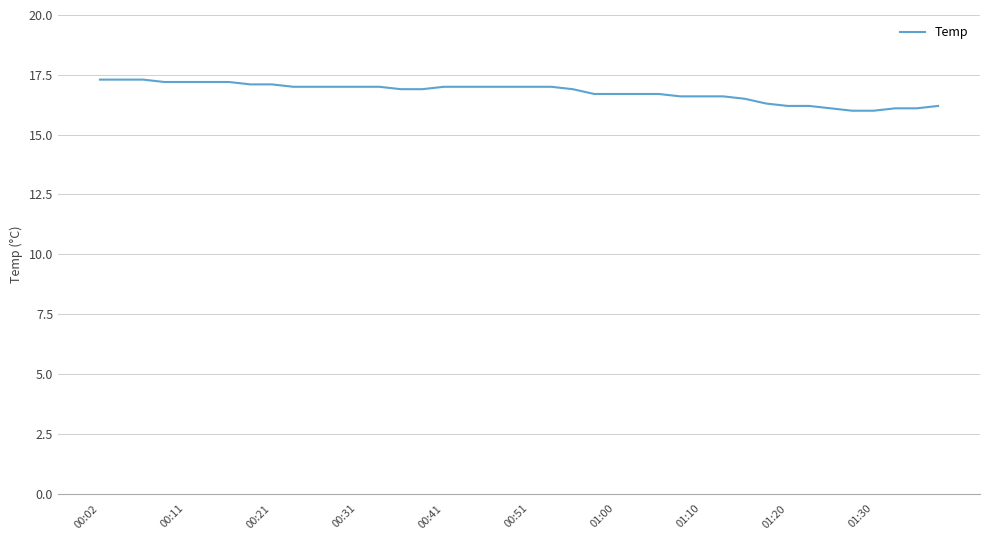

What is the difference between the maximum and minimum values?

1.3